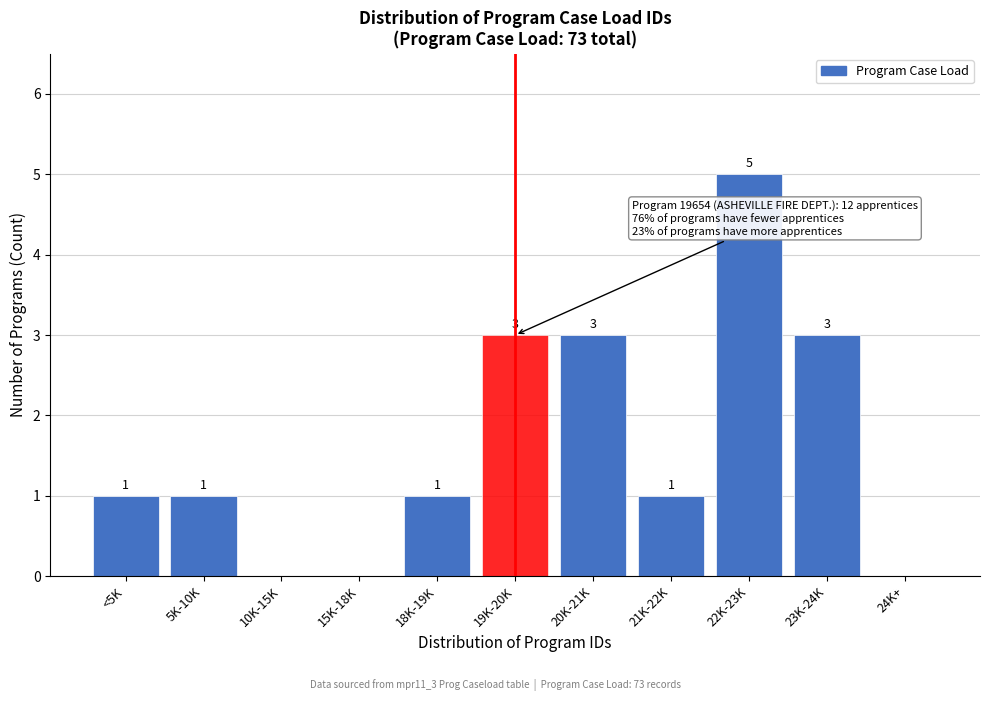

Reading left to right, what are all the values shown in this chart?

<5K=1	5K-10K=1	10K-15K=0	15K-18K=0	18K-19K=1	19K-20K=3	20K-21K=3	21K-22K=1	22K-23K=5	23K-24K=3	24K+=0